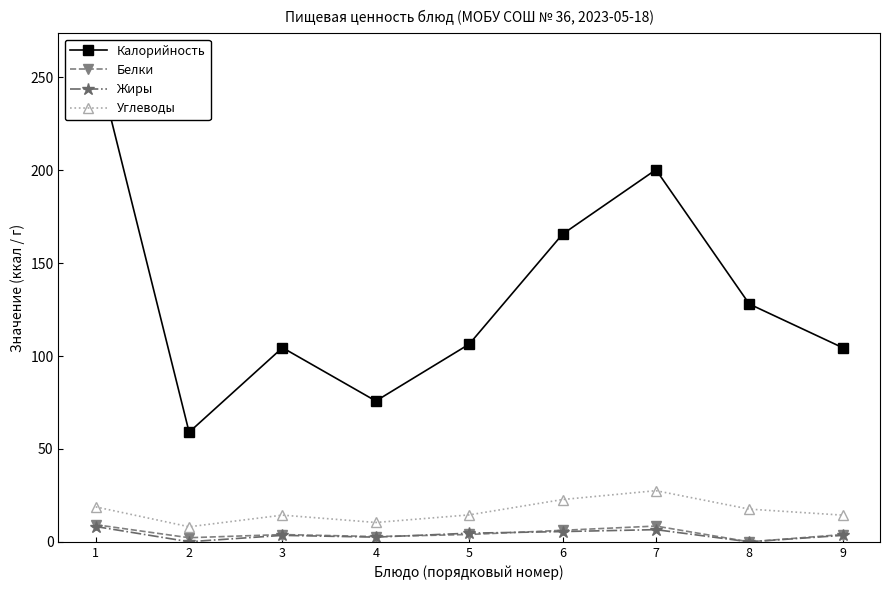

What are all the series names shown in the legend?

Калорийность, Белки, Жиры, Углеводы